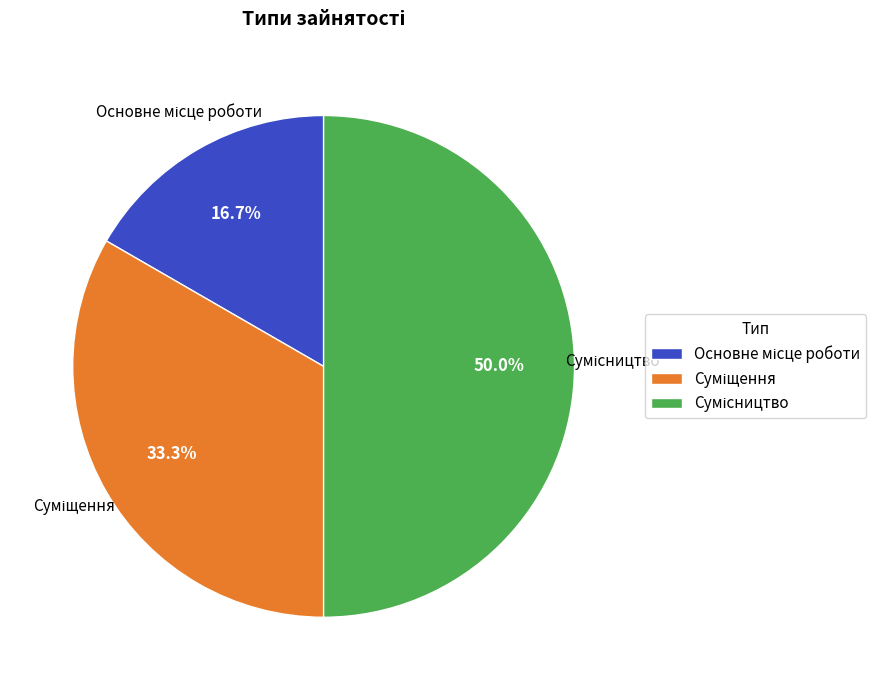

Count the number of slices in the pie.

3